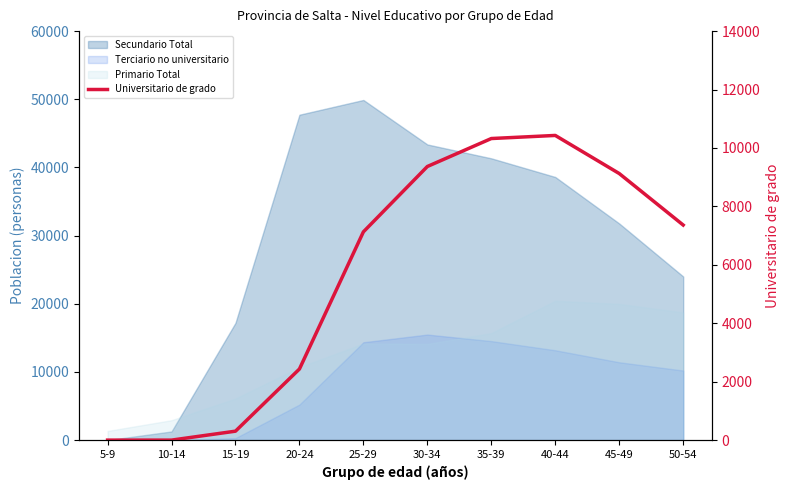

What is the difference between the maximum and second lowest values?

10429